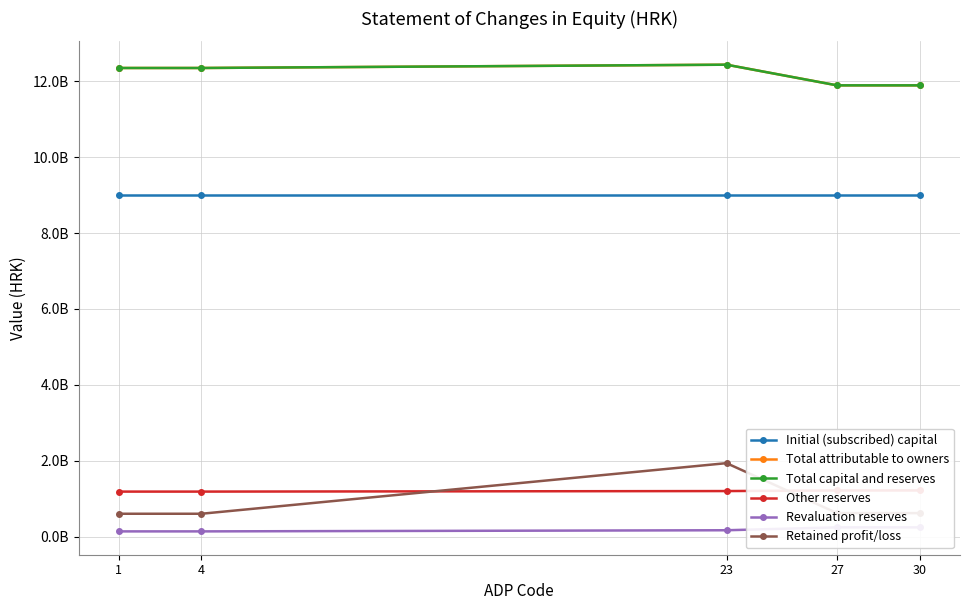

Count the number of categories in the chart.

5